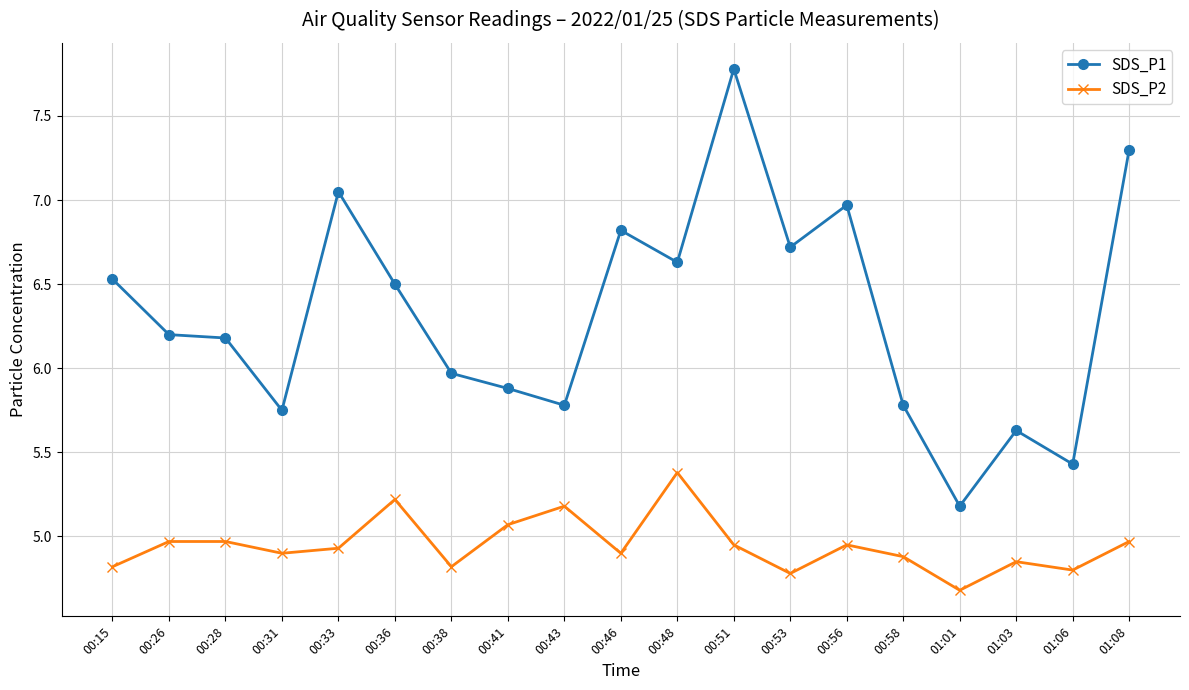

Rank the series by their maximum value, from lowest to highest.

SDS_P2, SDS_P1